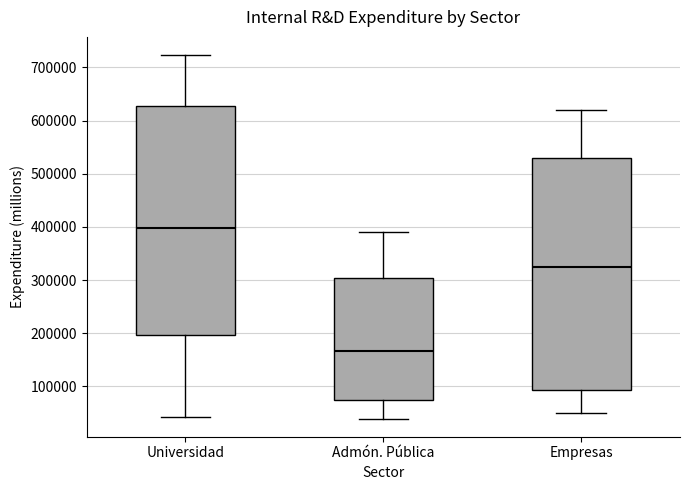

Which box's median line is the lowest?

Admón. Pública